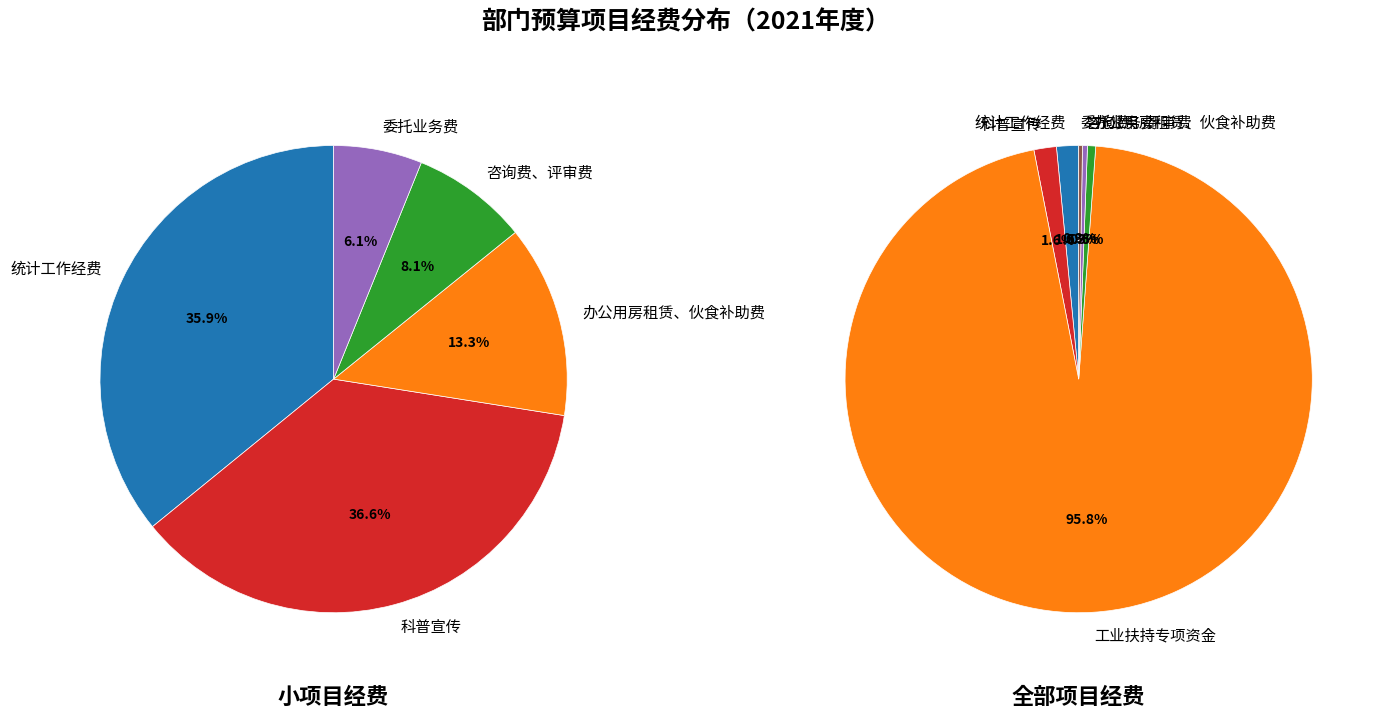

Which slice is the largest?

工业扶持专项资金